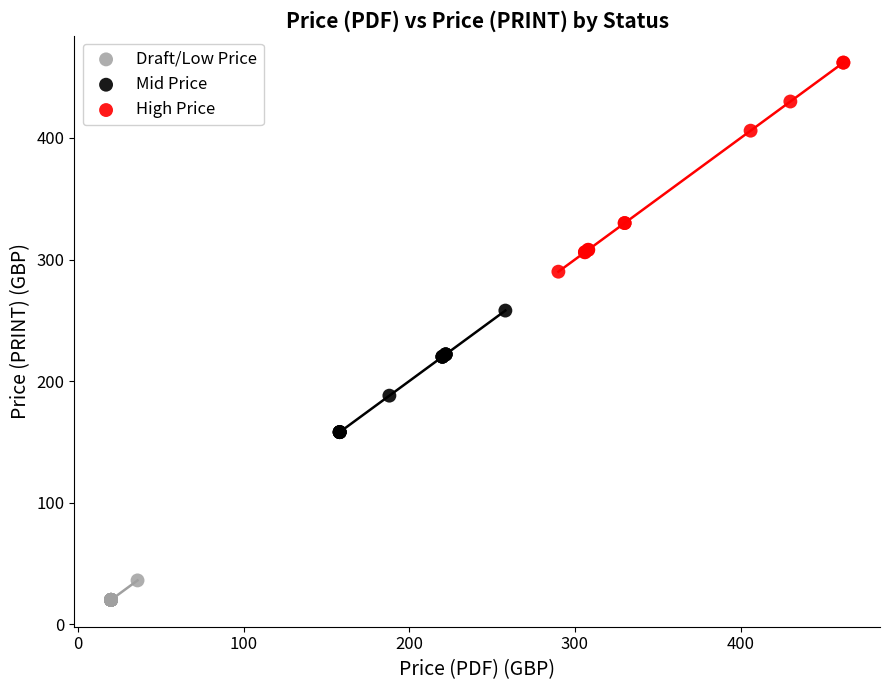

Which series has the largest Y range (max minus min)?

High Price